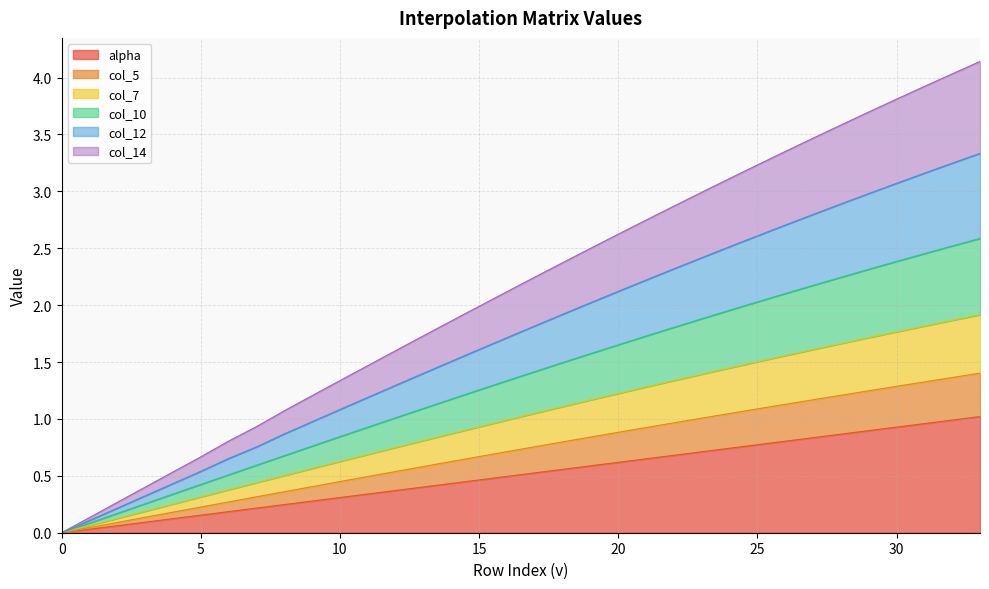

How many positive values does the col_7 series have?

33